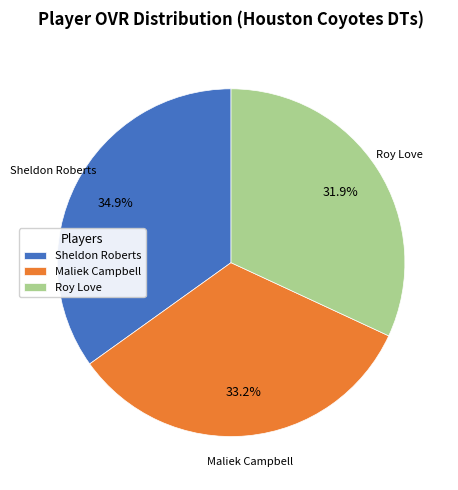

What is the largest slice in the pie chart?

Sheldon Roberts